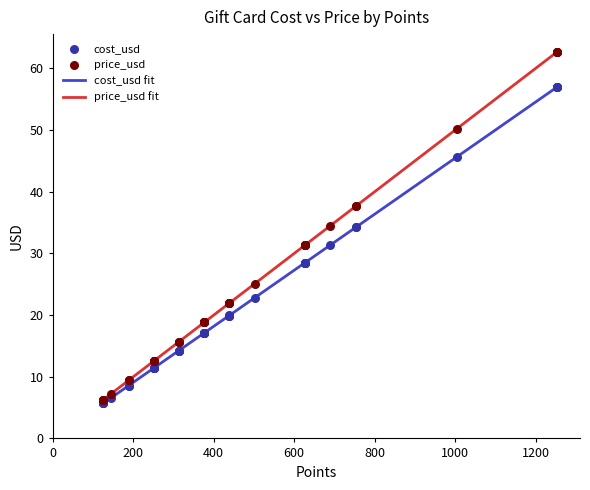

Which series reaches the maximum Y coordinate?

price_usd